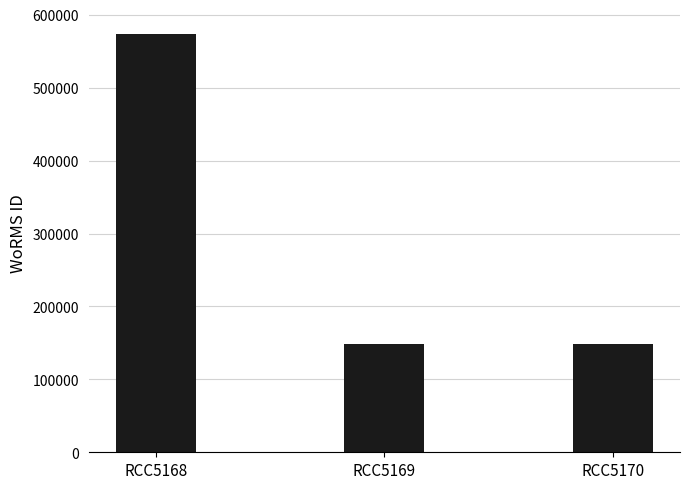

Reading left to right, extract all data points from this chart.

RCC5168=574064	RCC5169=149142	RCC5170=149142